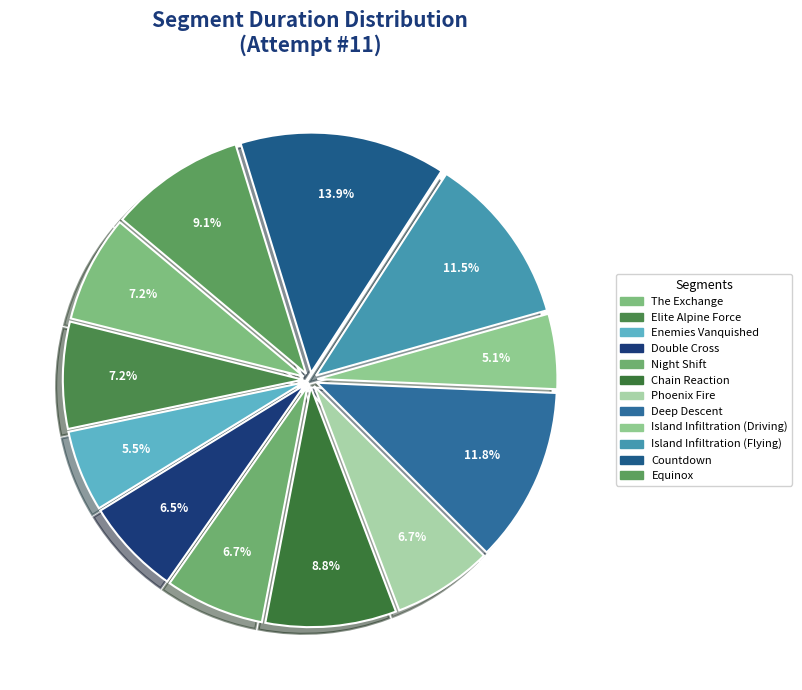

What percentage is NOT represented by Deep Descent?

88.2%